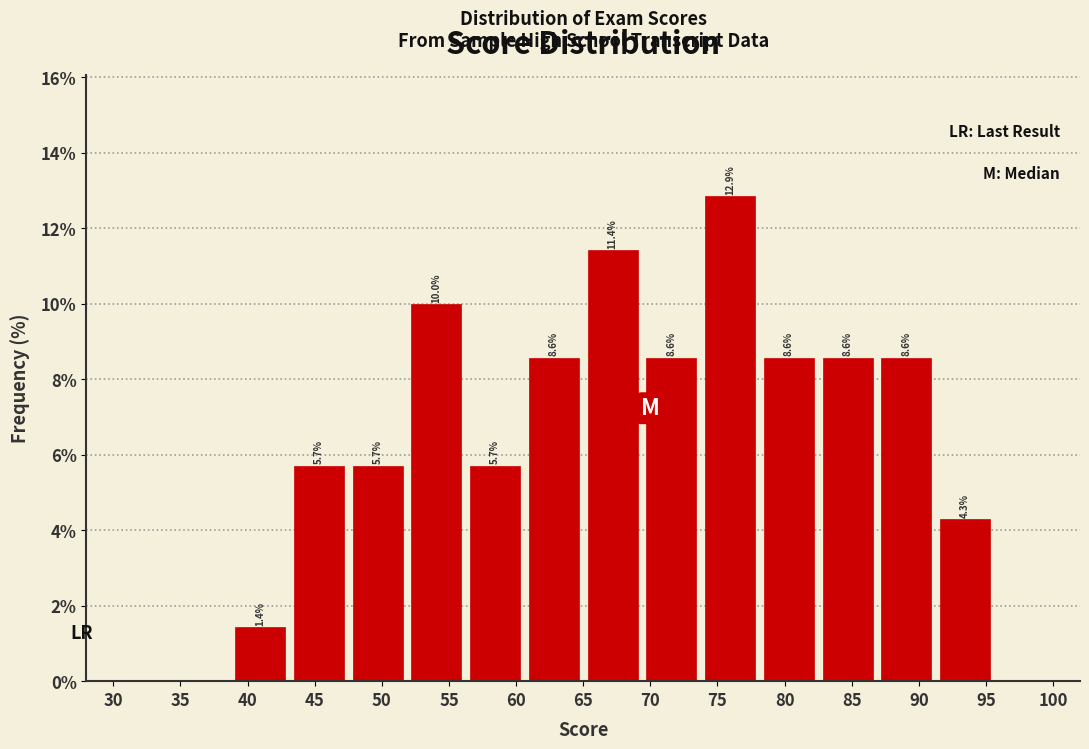

Which range on the x-axis has the tallest bar?

74.0 to 78.0